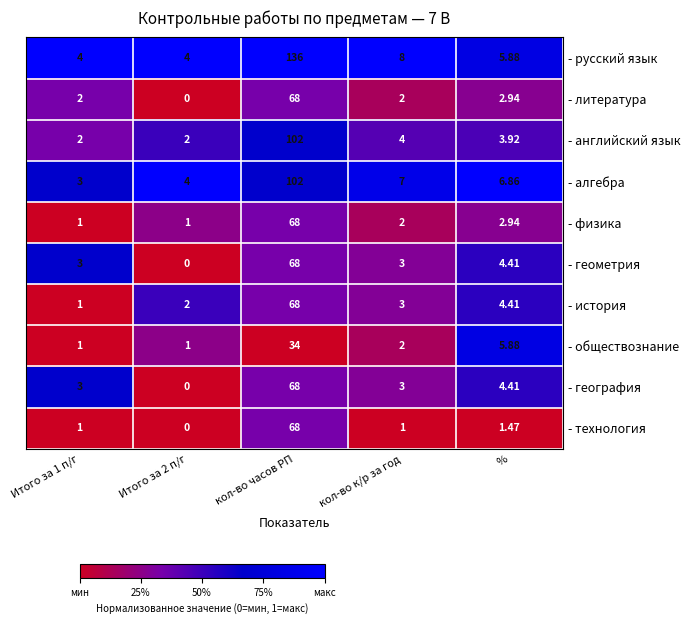

Which series has the largest range (max minus min)?

- русский язык